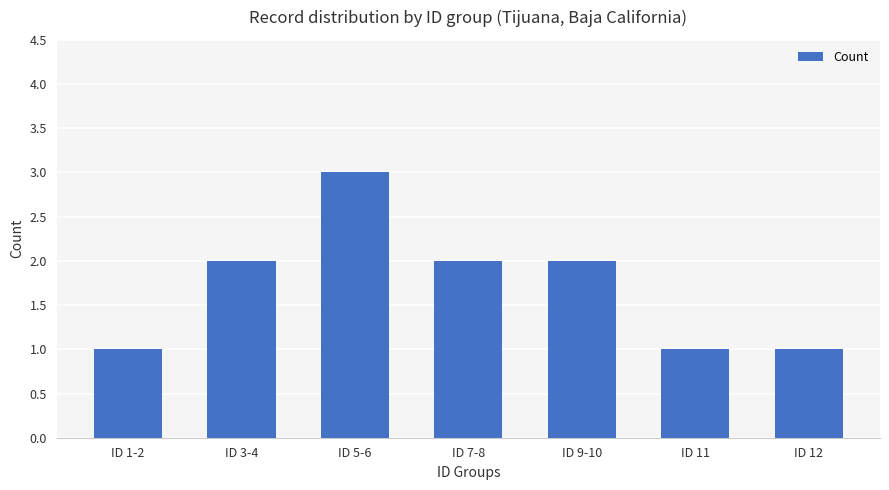

The chart shows a value of 3 at ID 7-8. True or false?

False